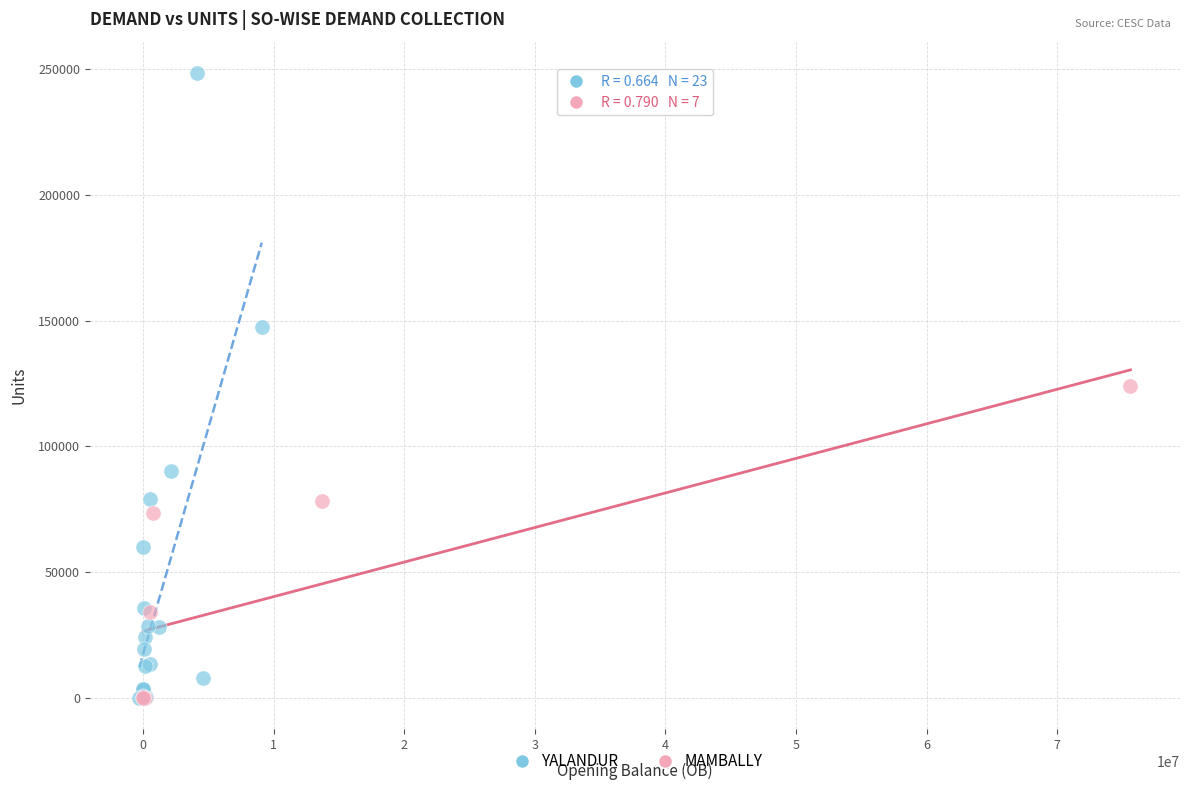

Which series has the largest Y range (max minus min)?

YALANDUR